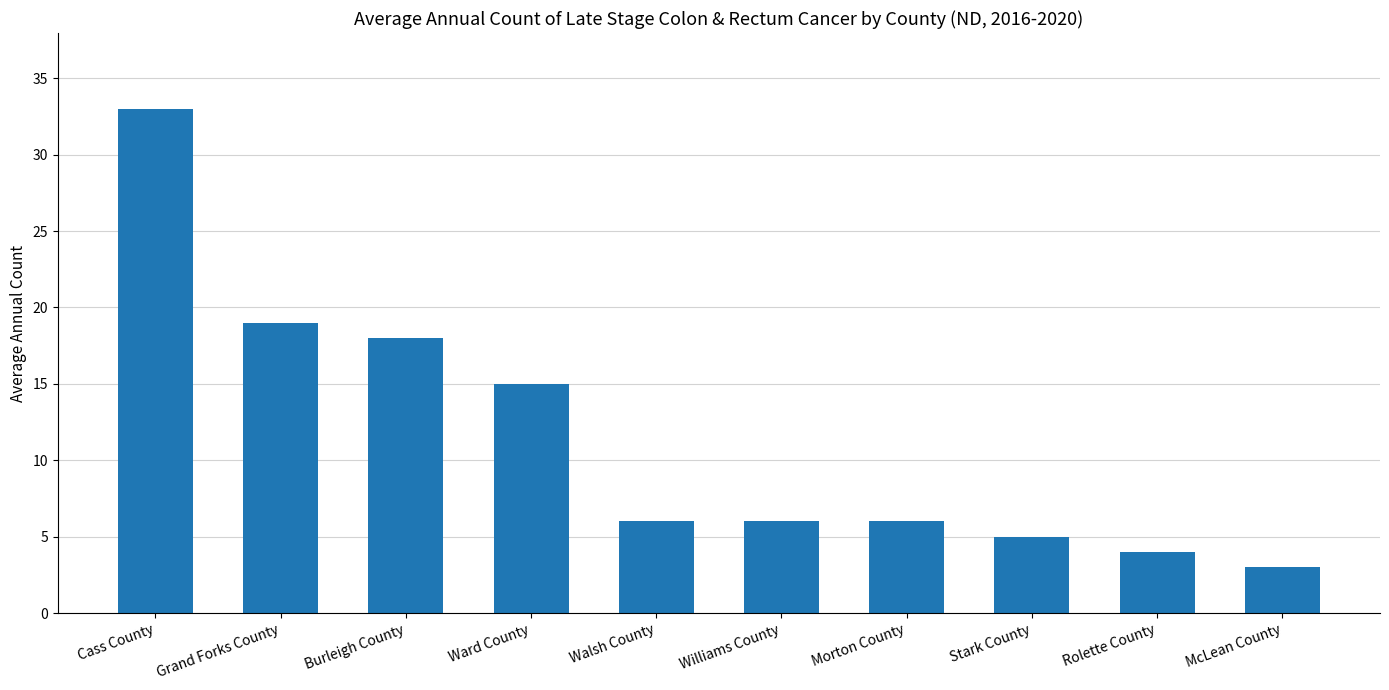

Reading left to right, what are all the values shown in this chart?

33	19	18	15	6	6	6	5	4	3